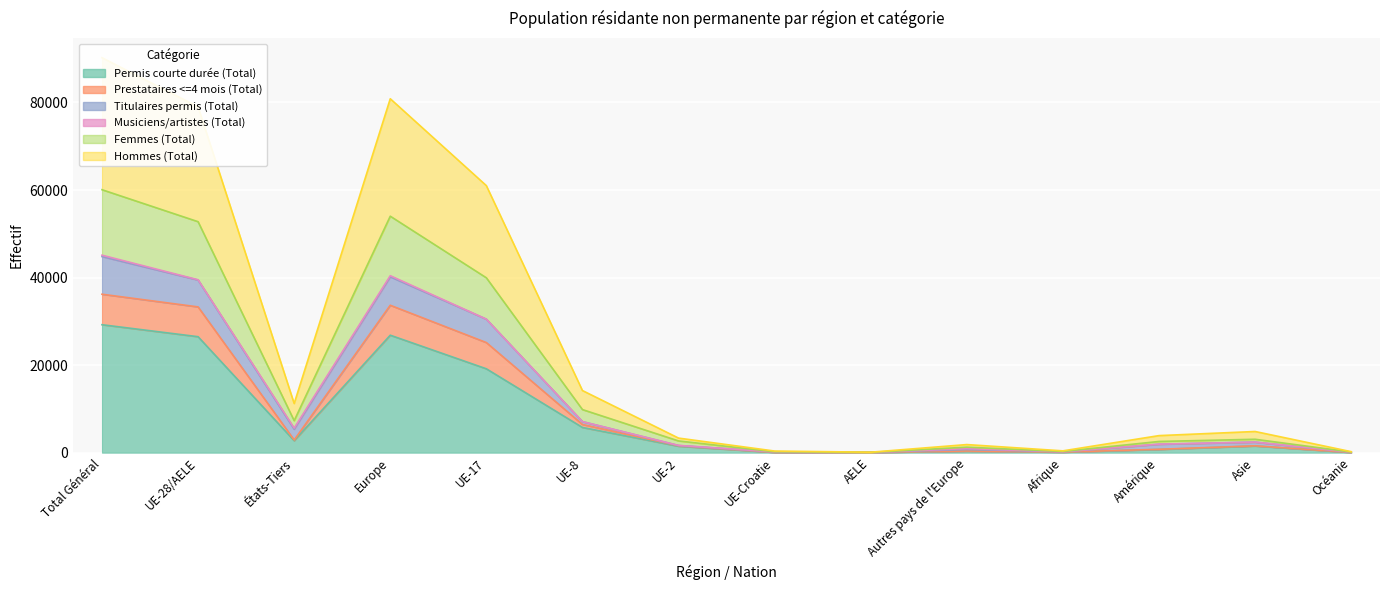

At which label is Femmes (Total) closest to 30070?

UE-17